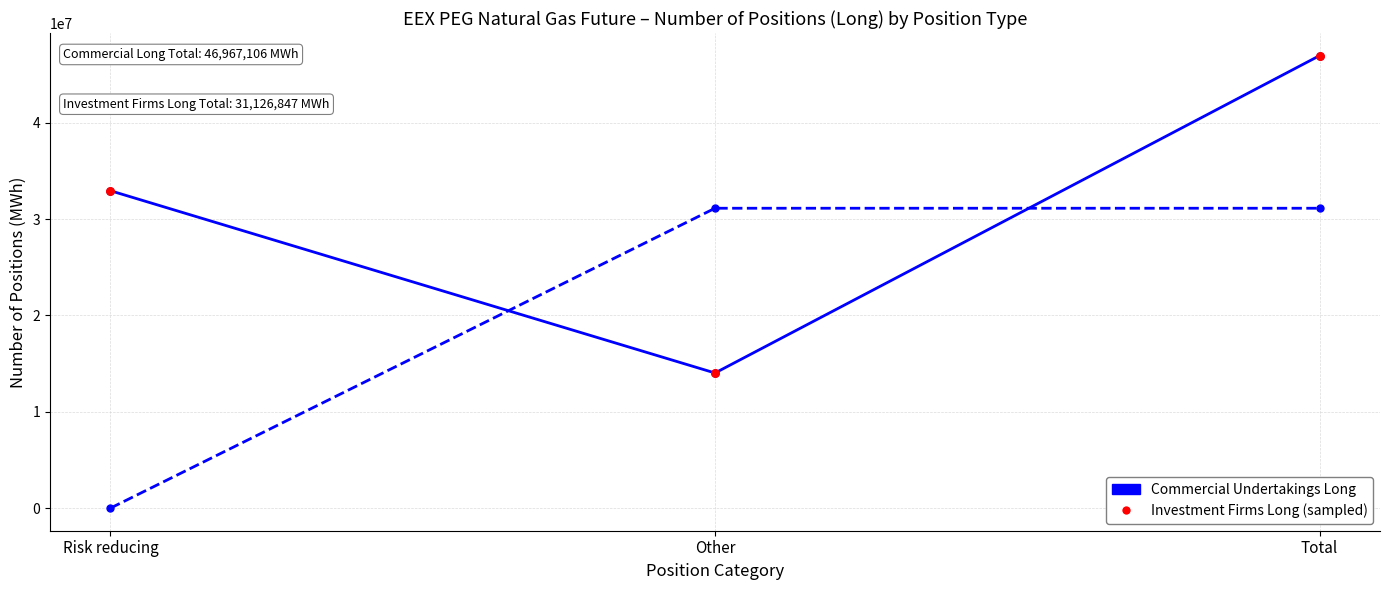

At which category is the sum across all series the highest?

Total